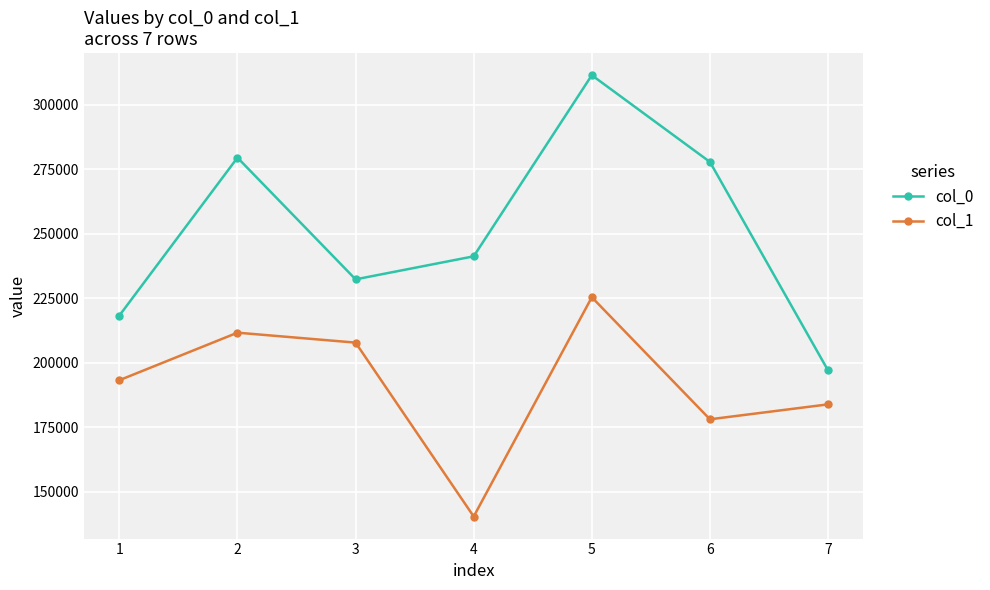

Which series changed the most between 1 and 4?

col_1